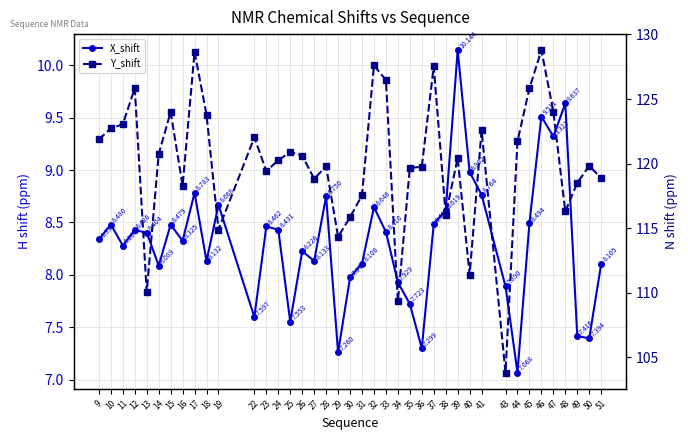

At which category is the sum across all series the highest?

46